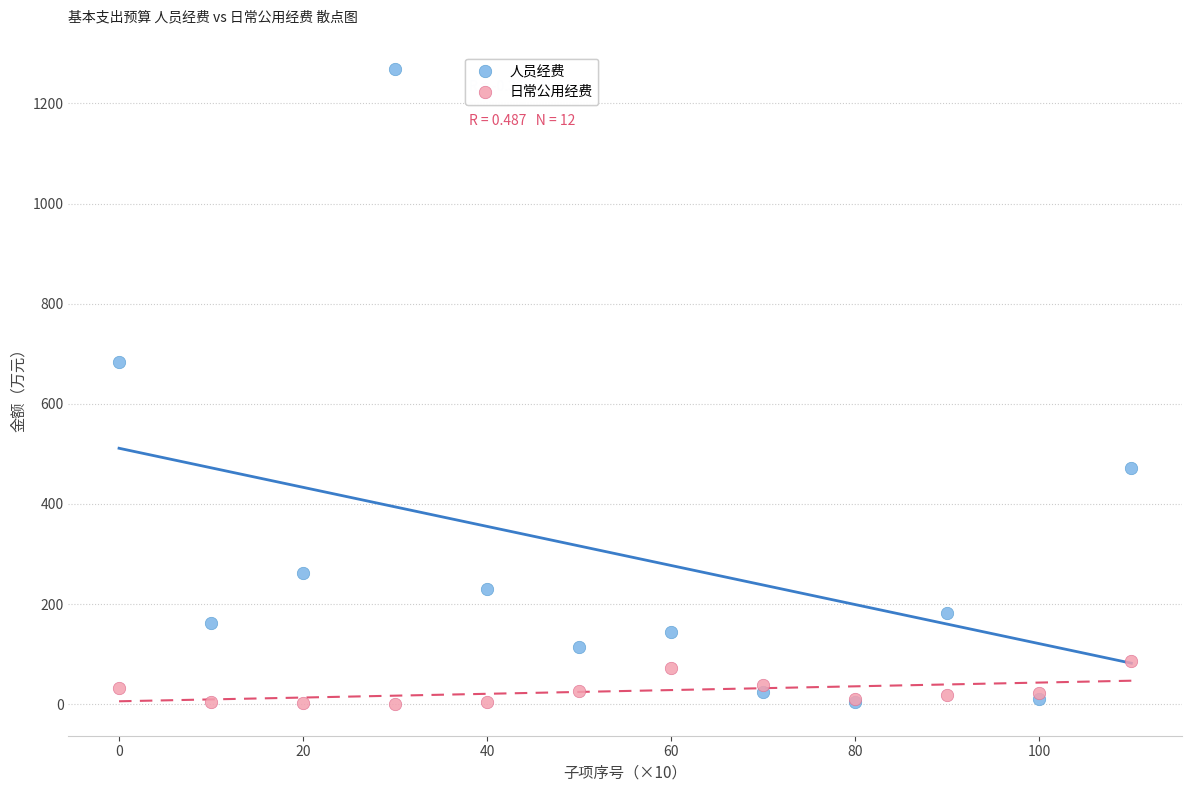

In the 人员经费 series, what Y value is closest to 636?

684.1